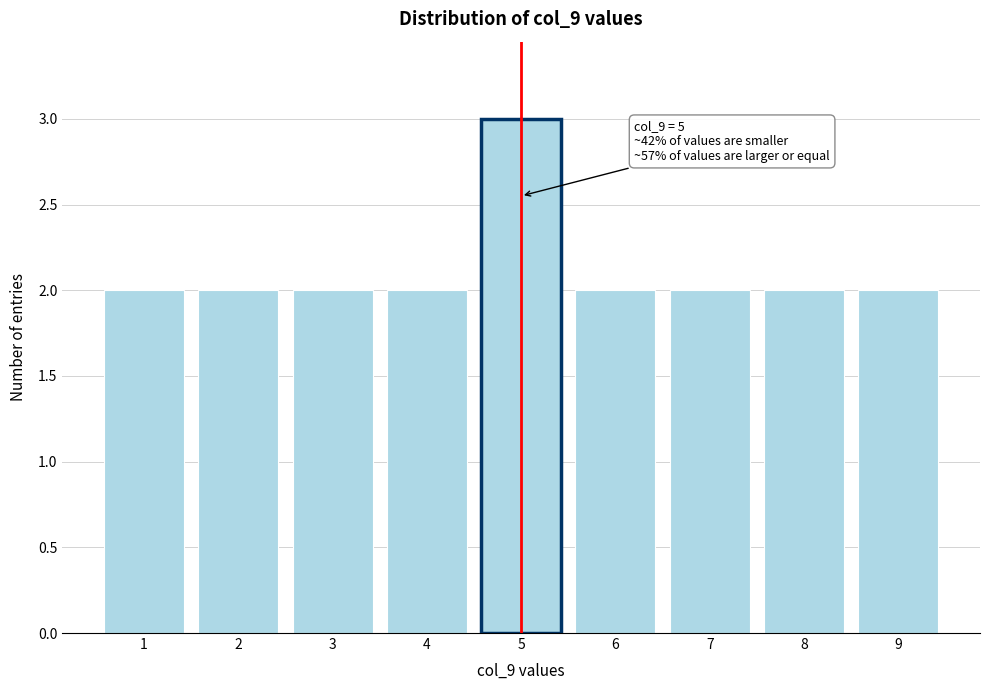

Reading left to right, list all the values displayed in this chart.

1=2	2=2	3=2	4=2	5=3	6=2	7=2	8=2	9=2